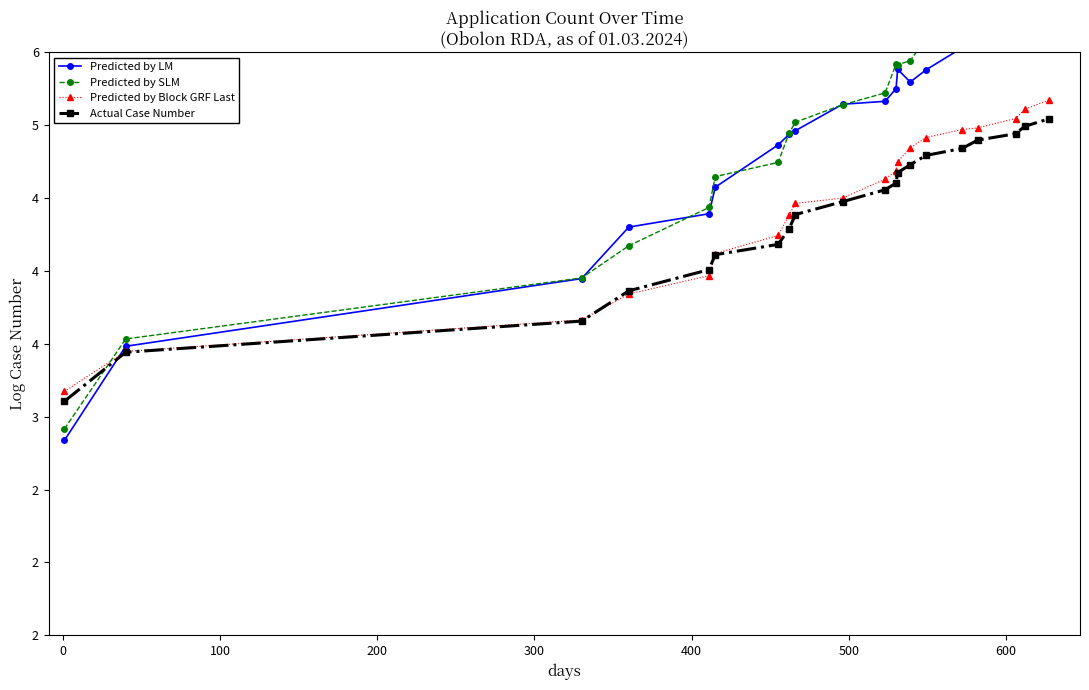

How many series are shown in this chart?

4